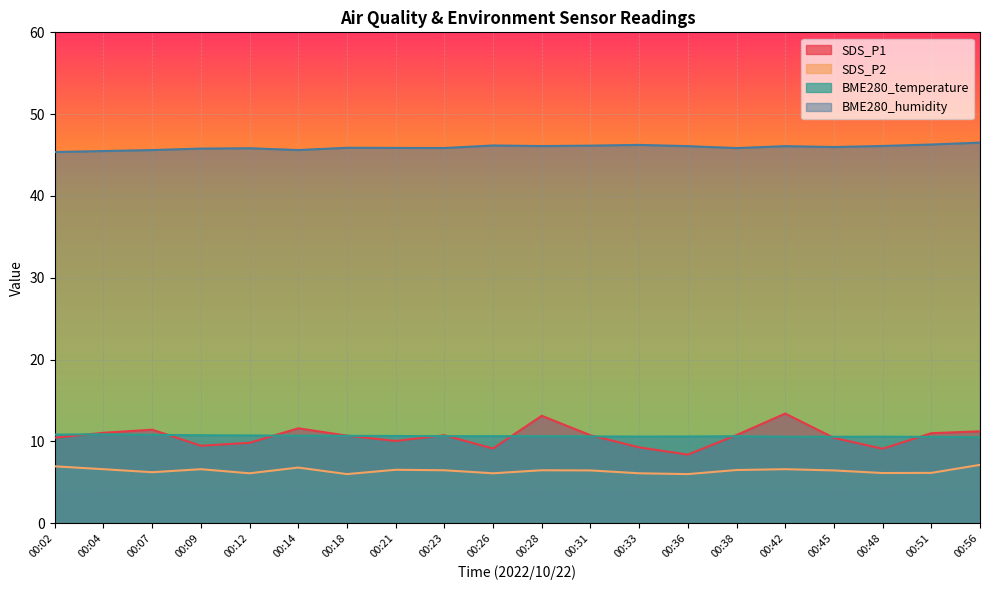

True or false: SDS_P2 and BME280_humidity intersect in this chart.

False